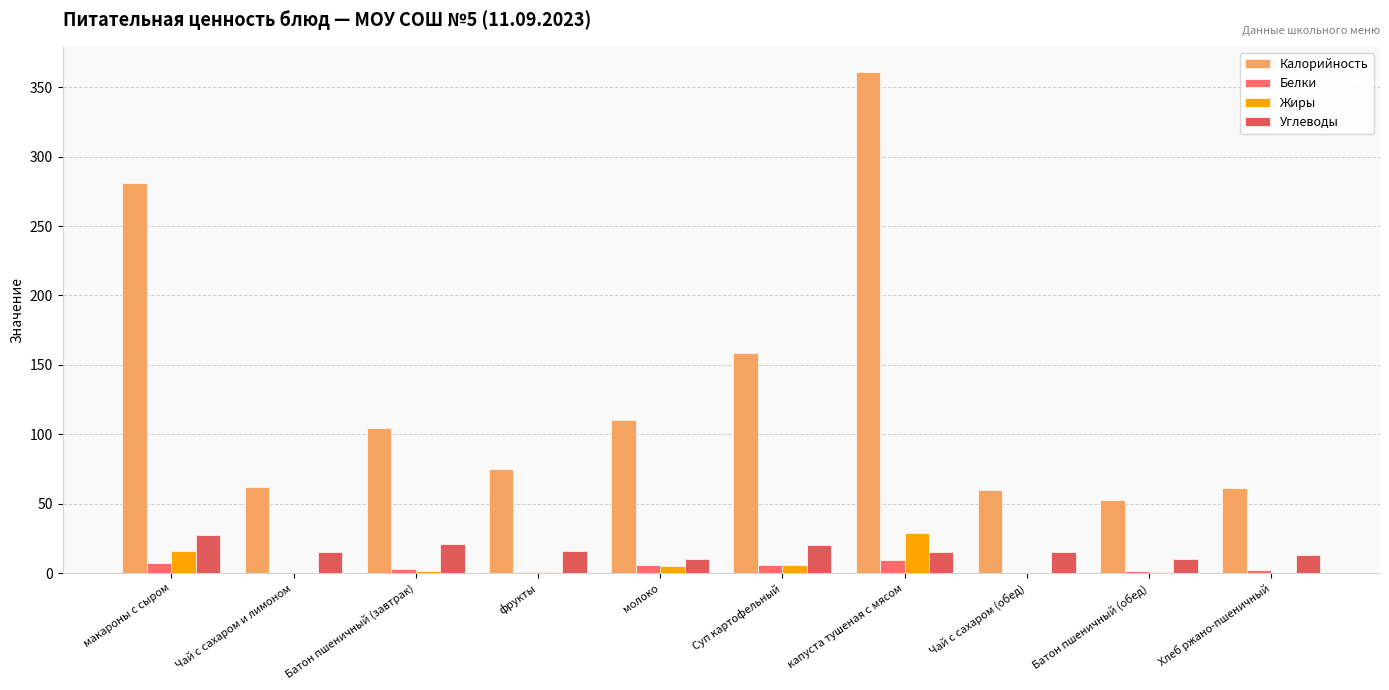

Are the bars horizontal?

No